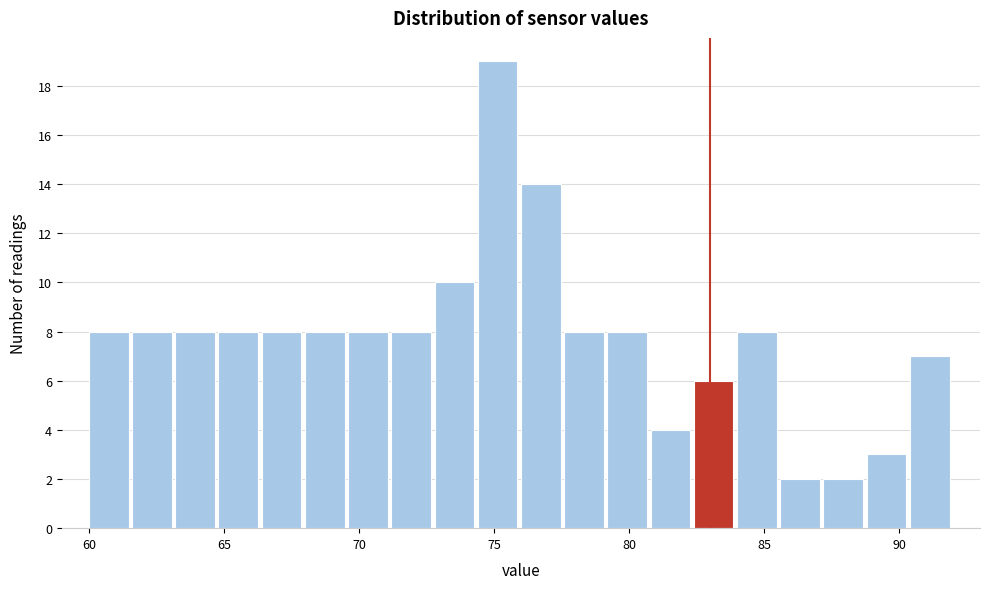

Read against the x-axis, roughly where is the centre of the tallest bar?

75.0